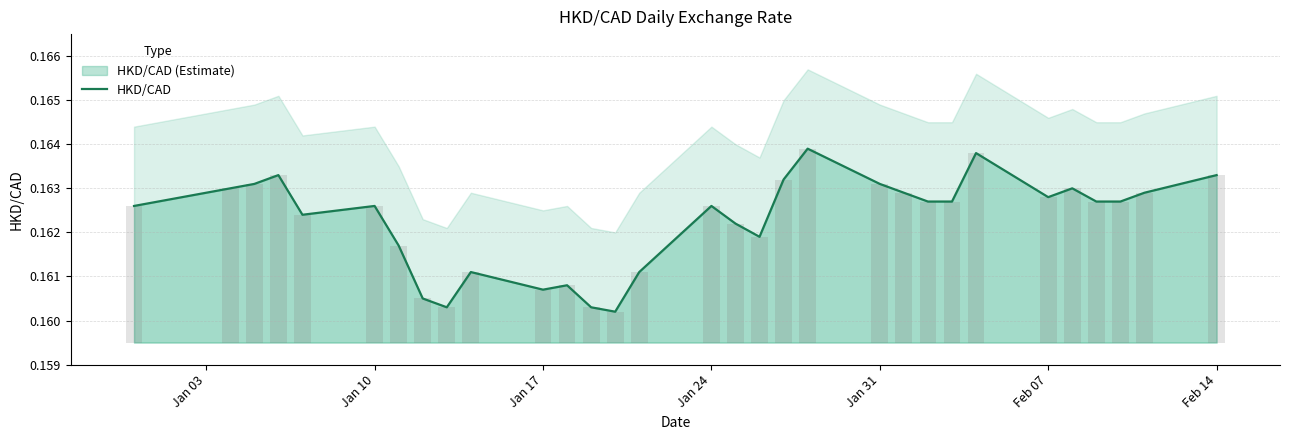

Does the chart contain stacked bars?

No